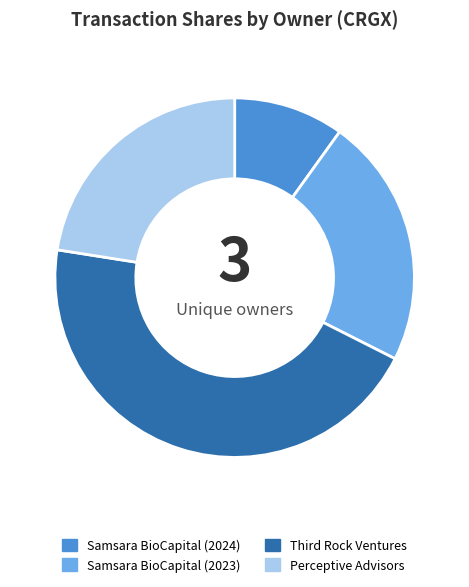

Is the sum of Samsara BioCapital (2023) and Samsara BioCapital (2024) greater than half?

No